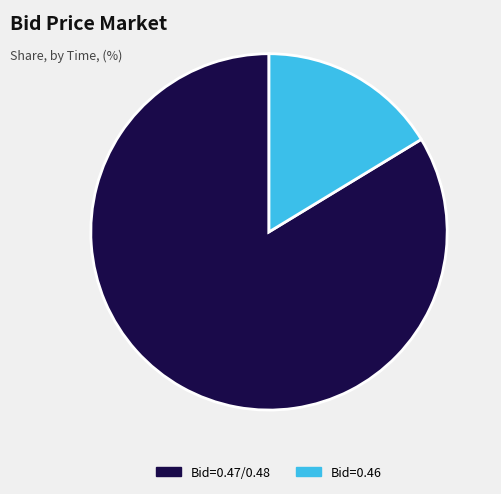

Count the number of slices in the pie.

2